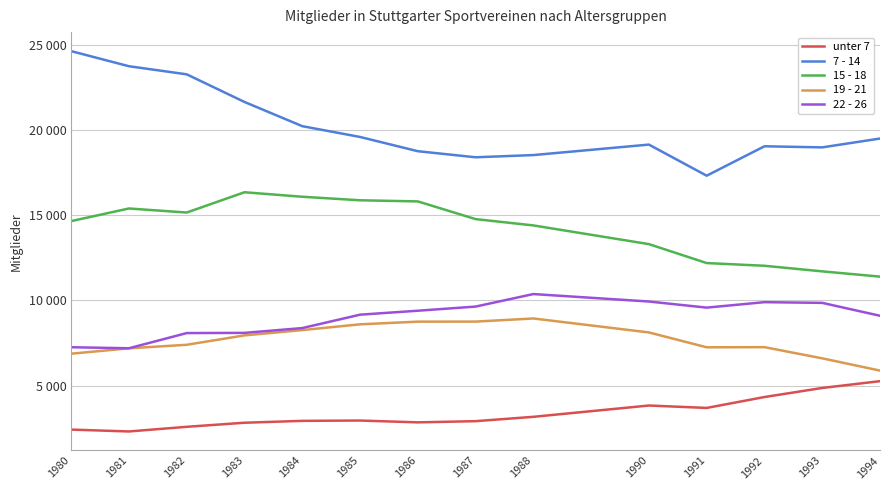

Where is the first local maximum for 7 - 14?

1990